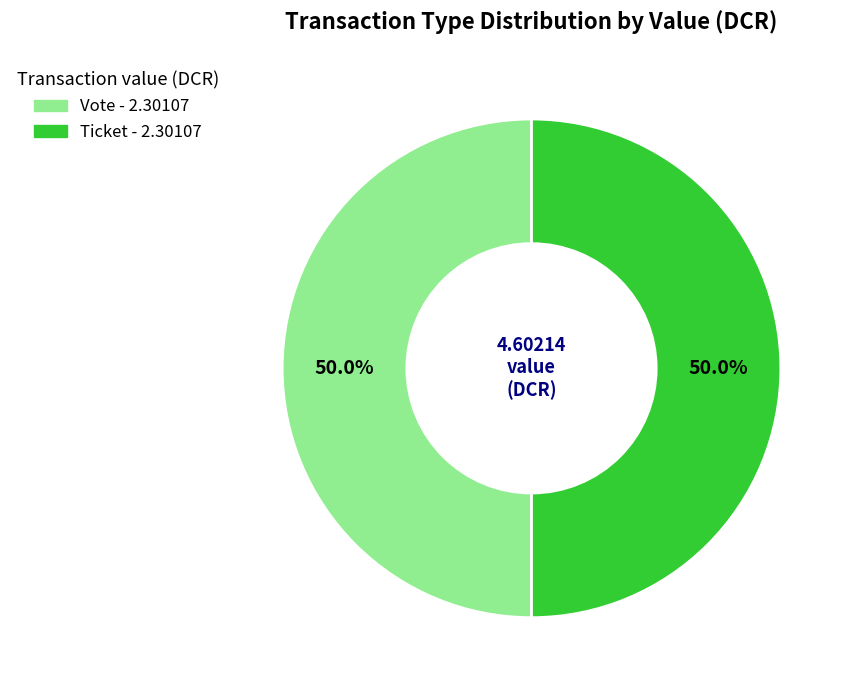

Rank the categories by value from highest to lowest.

Vote (io_index=1), Ticket (io_index=0)